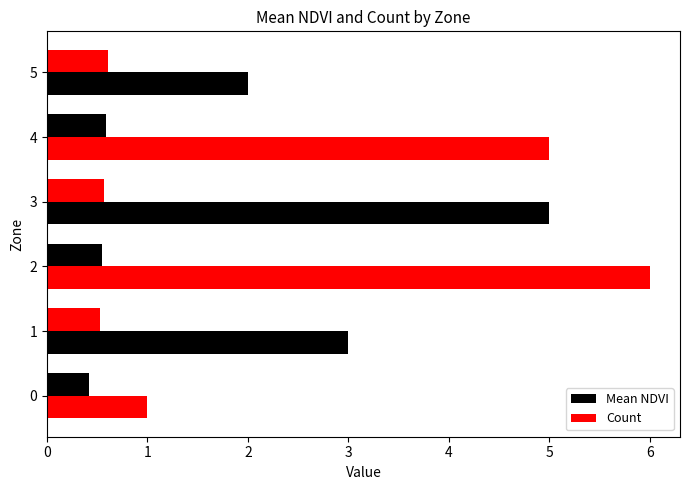

What is the average value of the Count series?

3.7